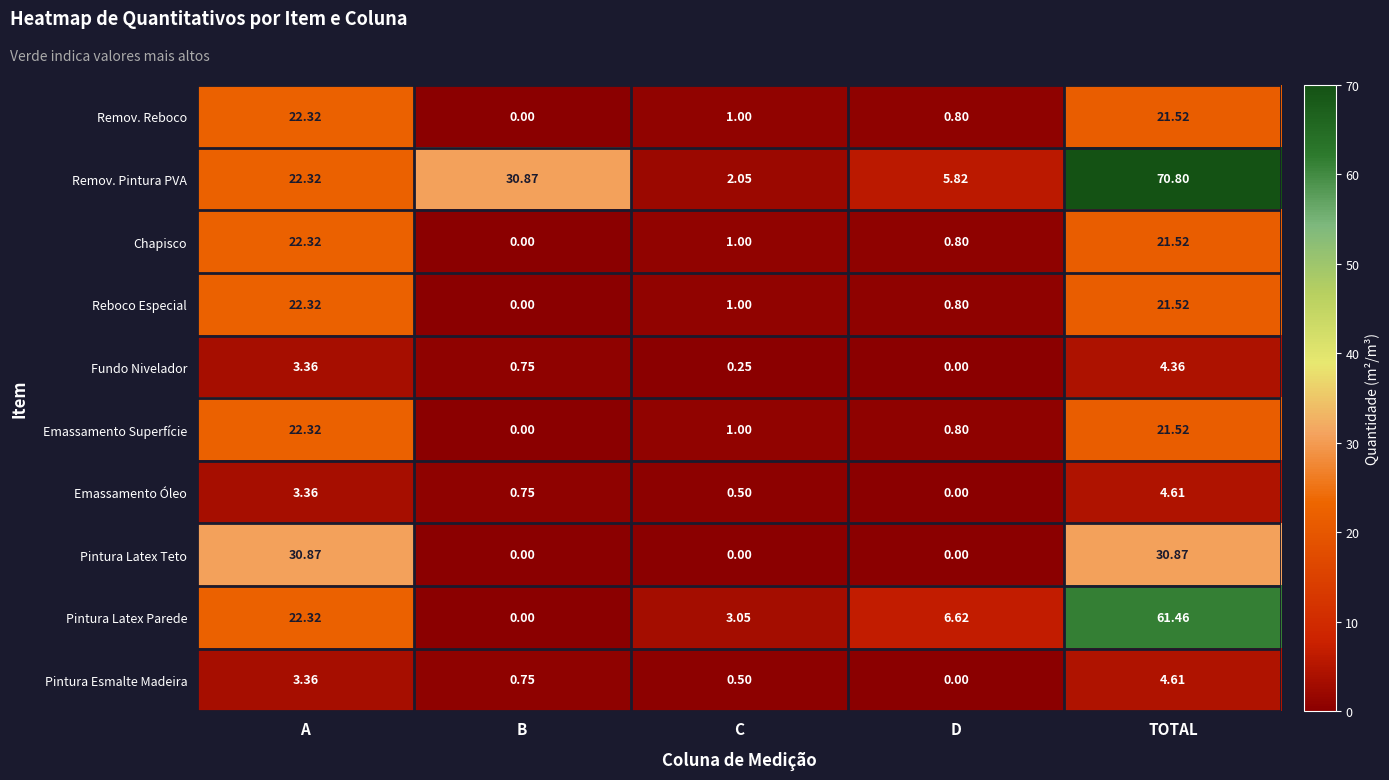

What is the spread (max minus min) of values at B?

30.9